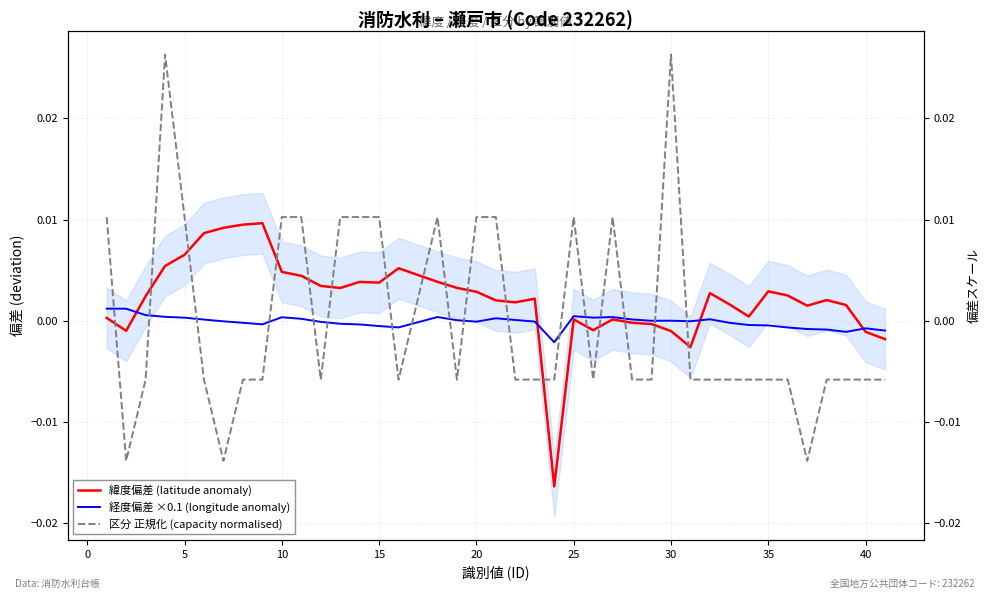

In 緯度偏差 (latitude anomaly), how many points are lower than both neighbors (excluding endpoints)?

9